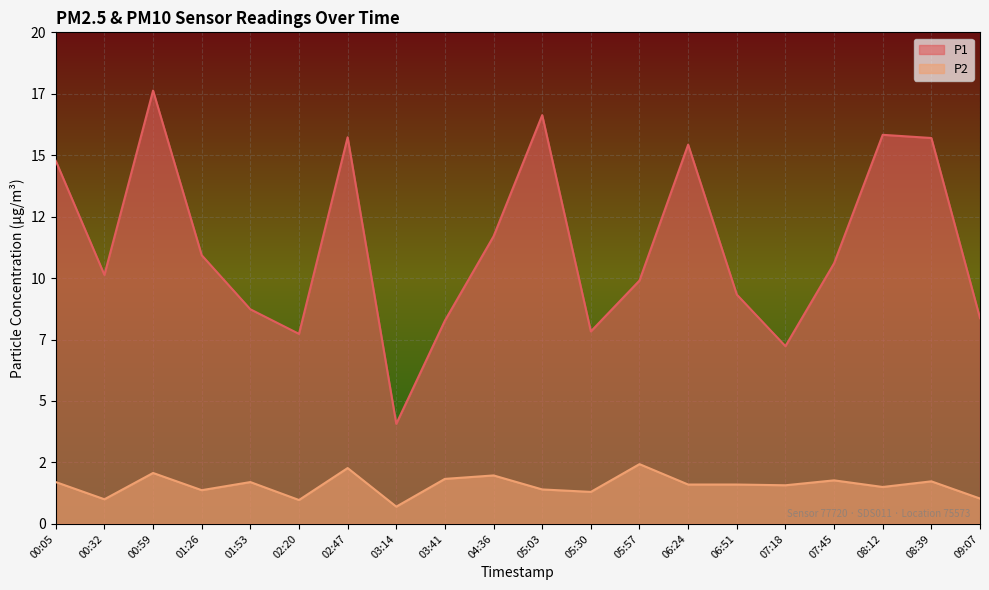

Is it true that P2 equals 1.4 at 05:03?

True